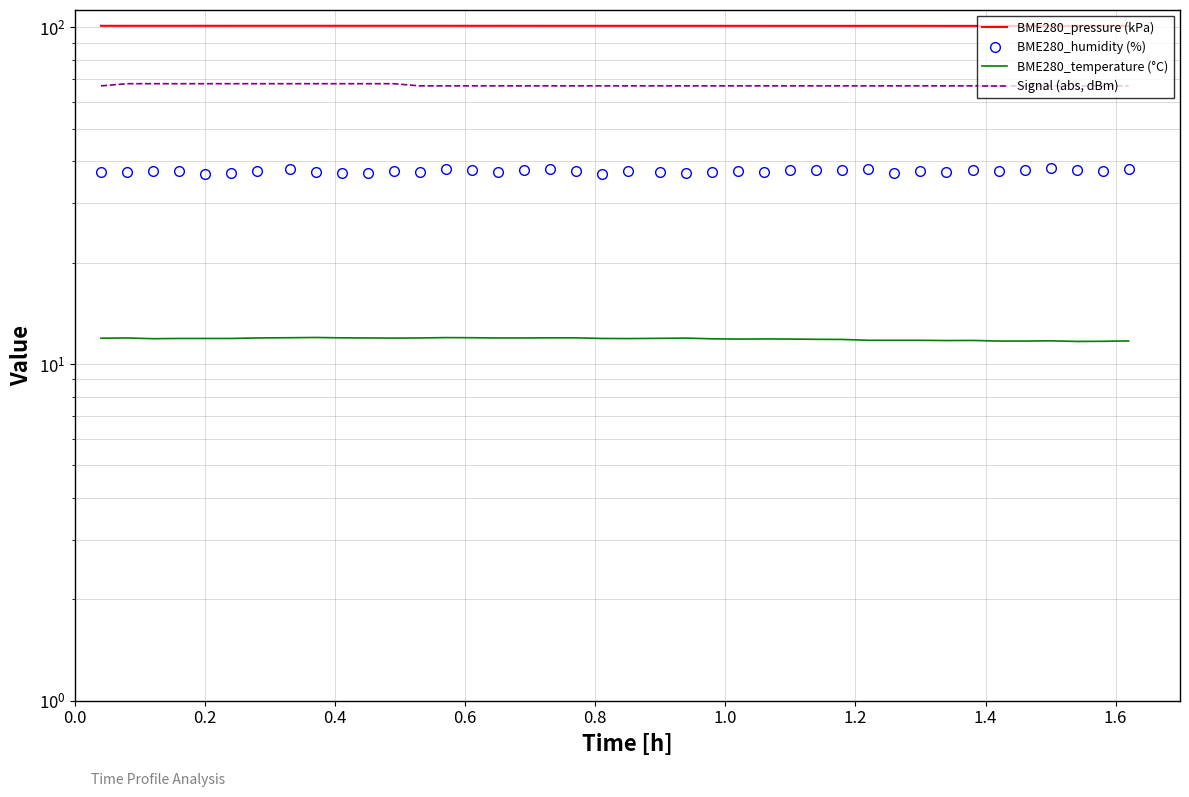

What is the minimum value shown in the chart?

11.7